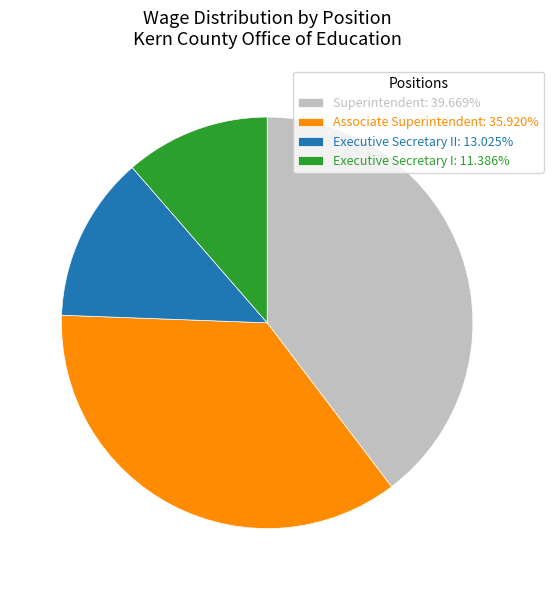

What is the ratio of the value at Associate Superintendent: 35.920% to the value at Executive Secretary I: 11.386%?

3.2